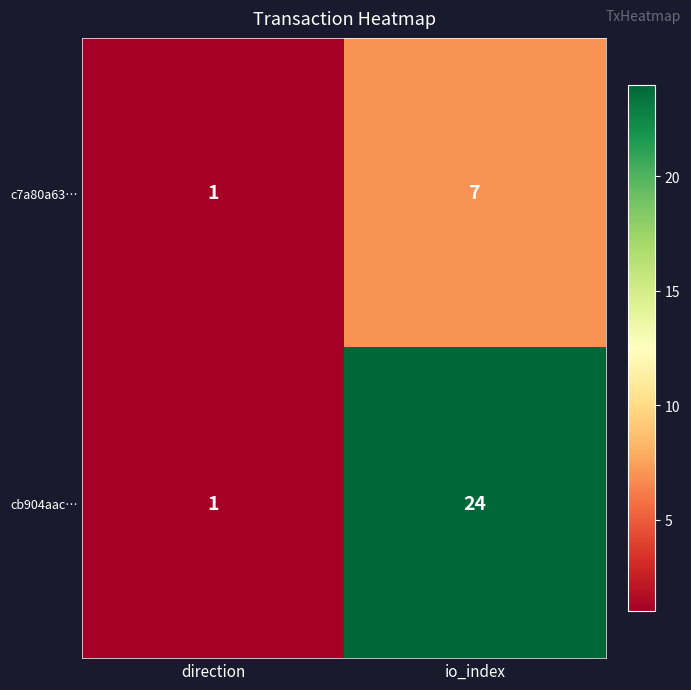

How many distinct data groups are displayed?

2